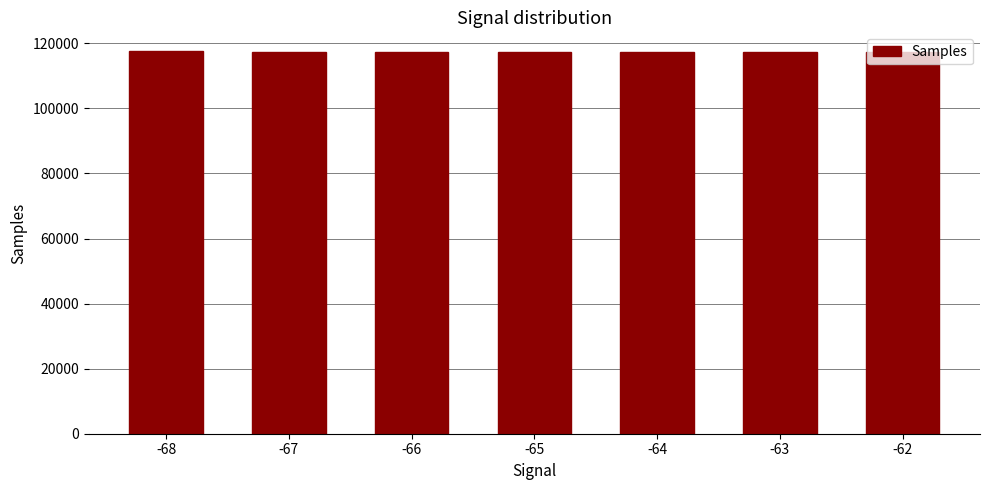

What is the sum of the values at -66 and -68?

234908.8